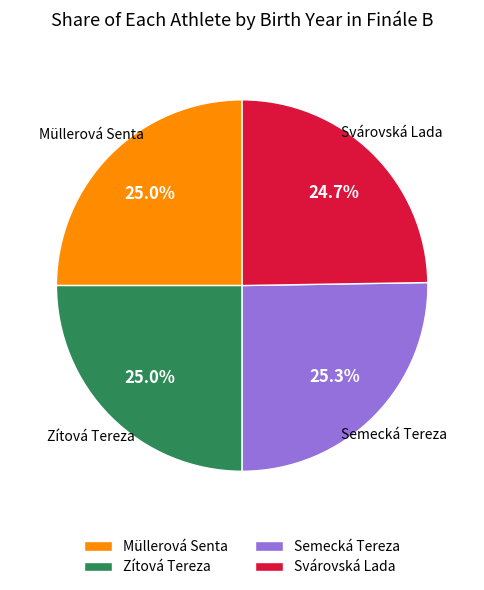

To the nearest percent, what is the difference between the largest and smallest slice percentages?

1%